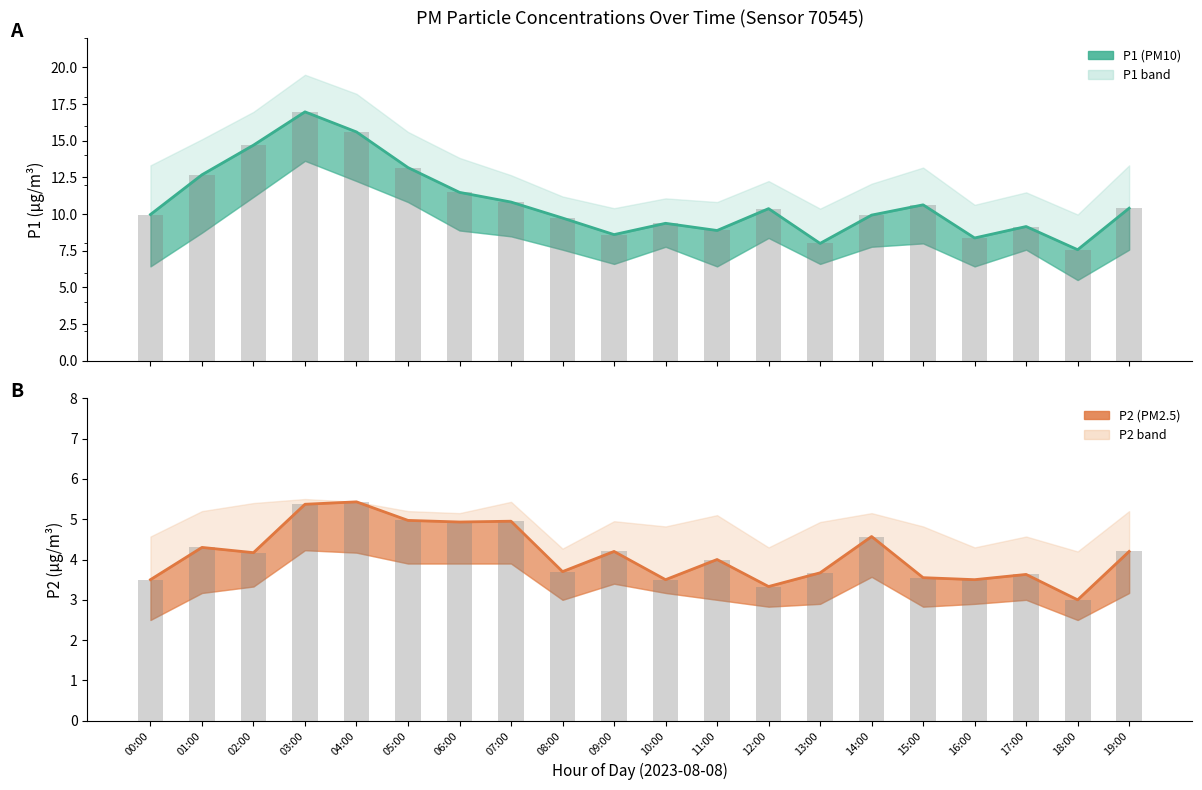

True or false: P2 mean has a value of 7.8 at 04:00.

False